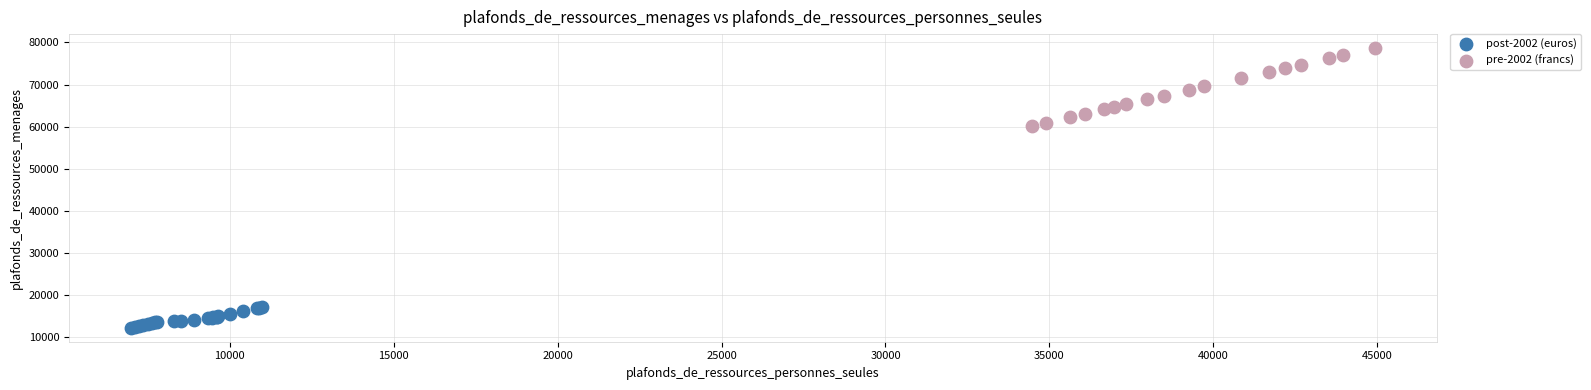

Which series has the largest Y range (max minus min)?

pre-2002 (francs)